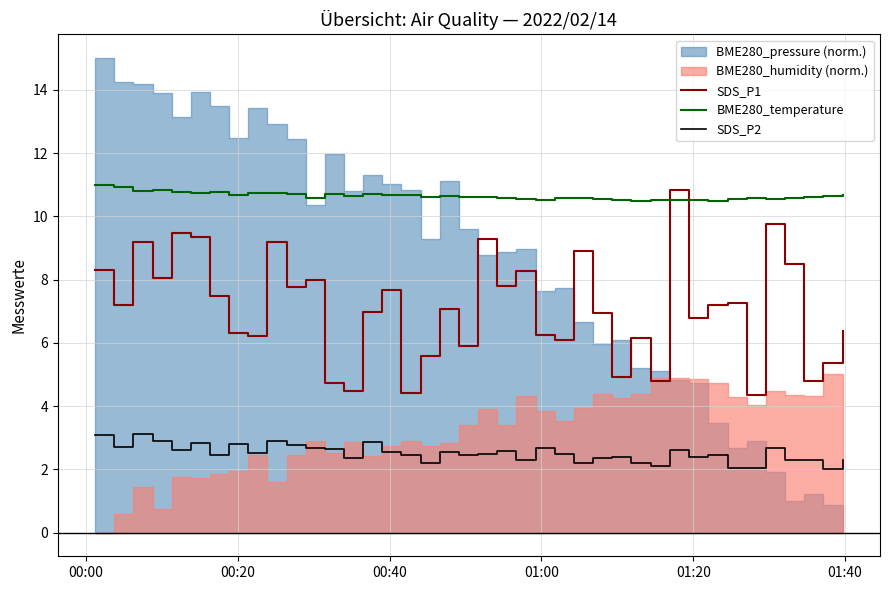

How many lines are shown in the chart?

3